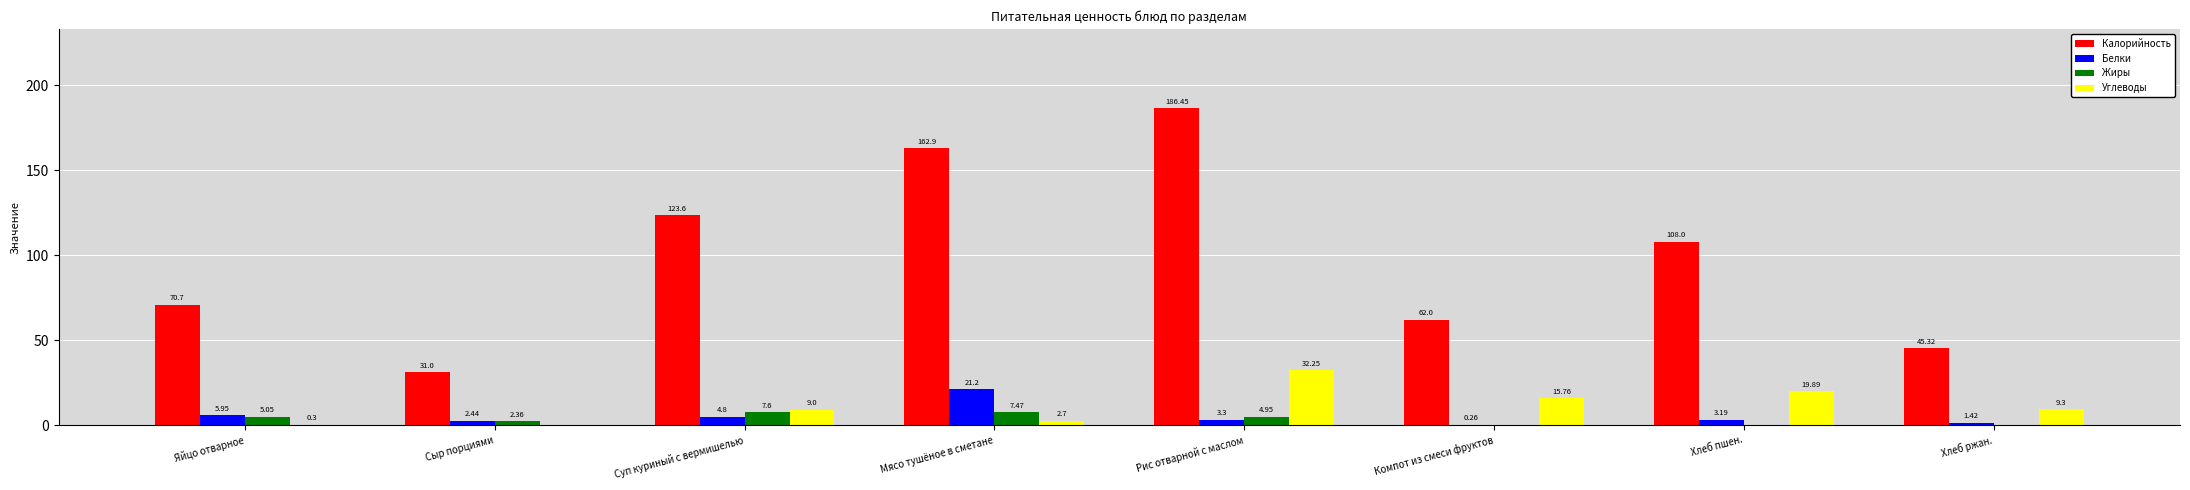

What is the sum of all Белки values?

42.6